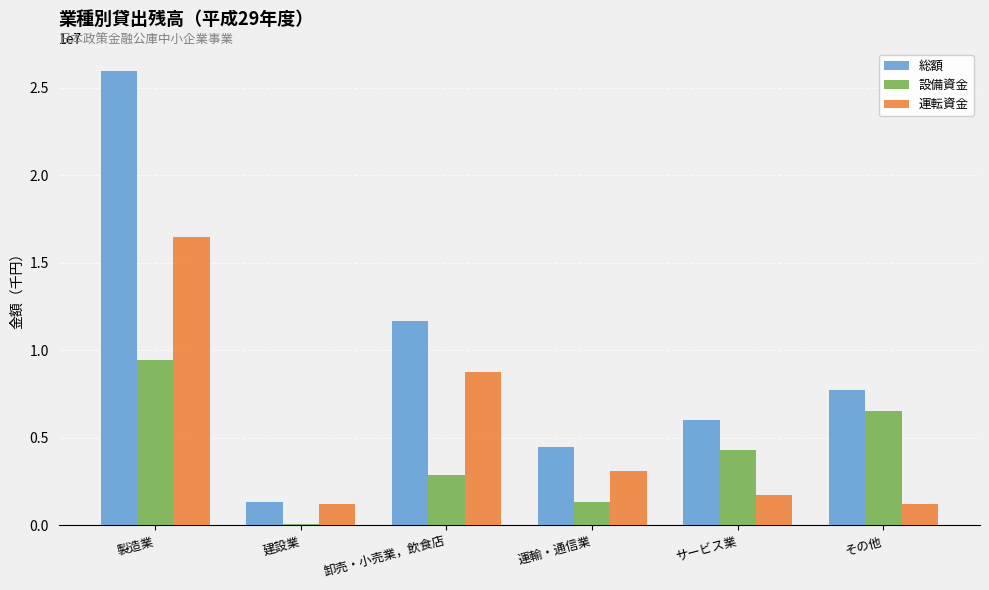

At which label is 運転資金 closest to 8856906?

卸売・小売業，飲食店